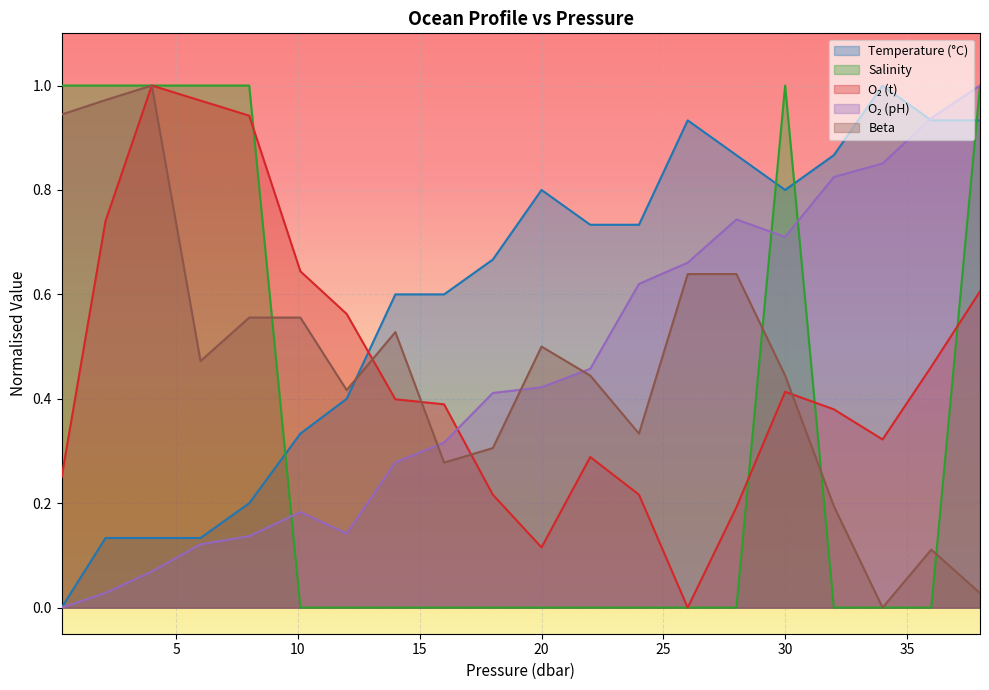

True or false: Salinity has a value of 0.0 at 20.

True